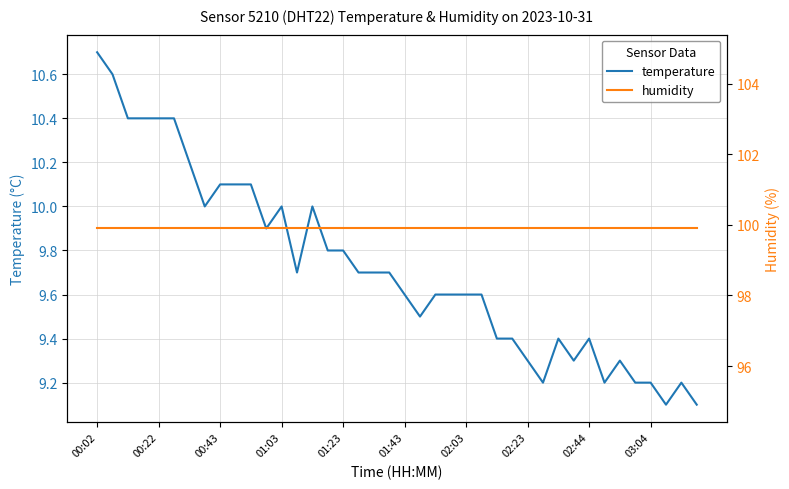

What is the maximum value shown in the chart?

99.9